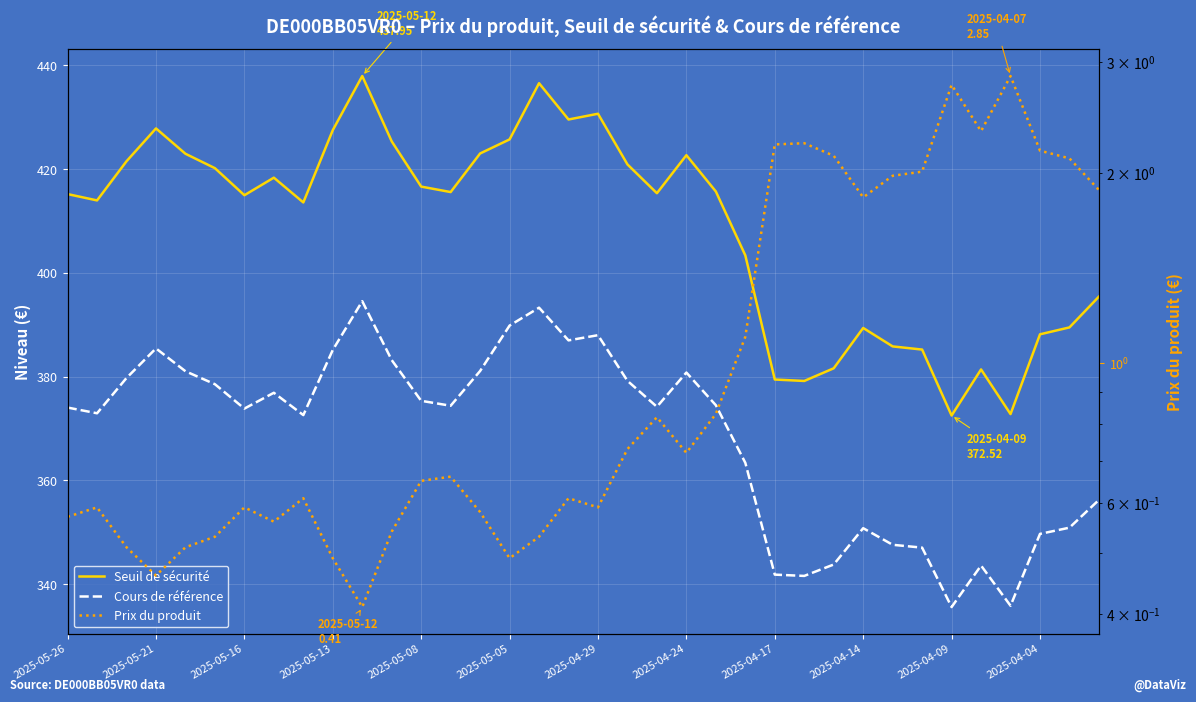

What value does the Cours de référence series have at 2025-04-24?

376.9